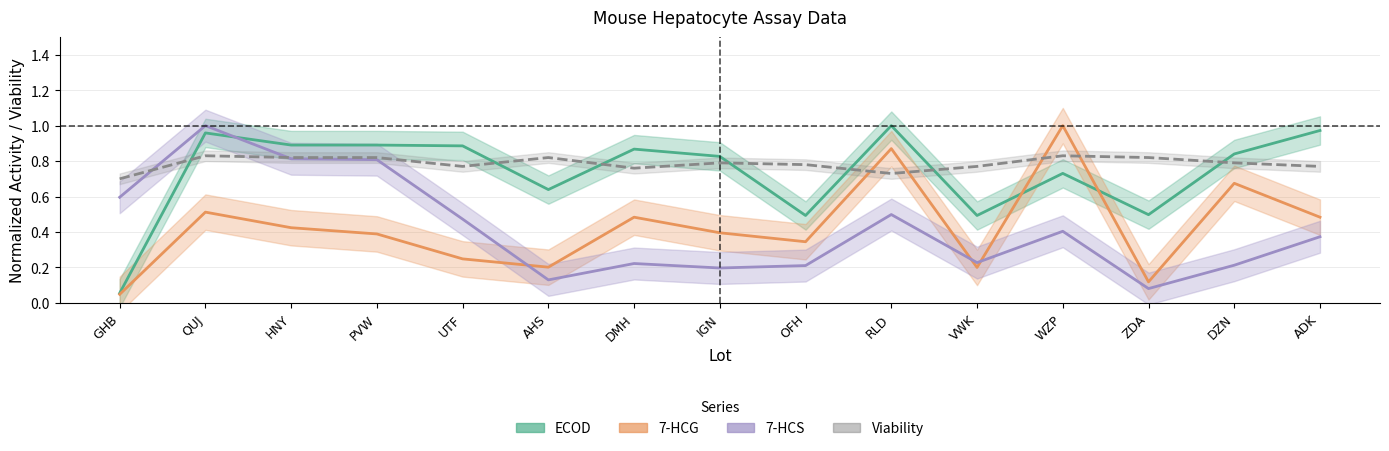

True or false: 7-HCS has a value of 0.4 at ADK.

True